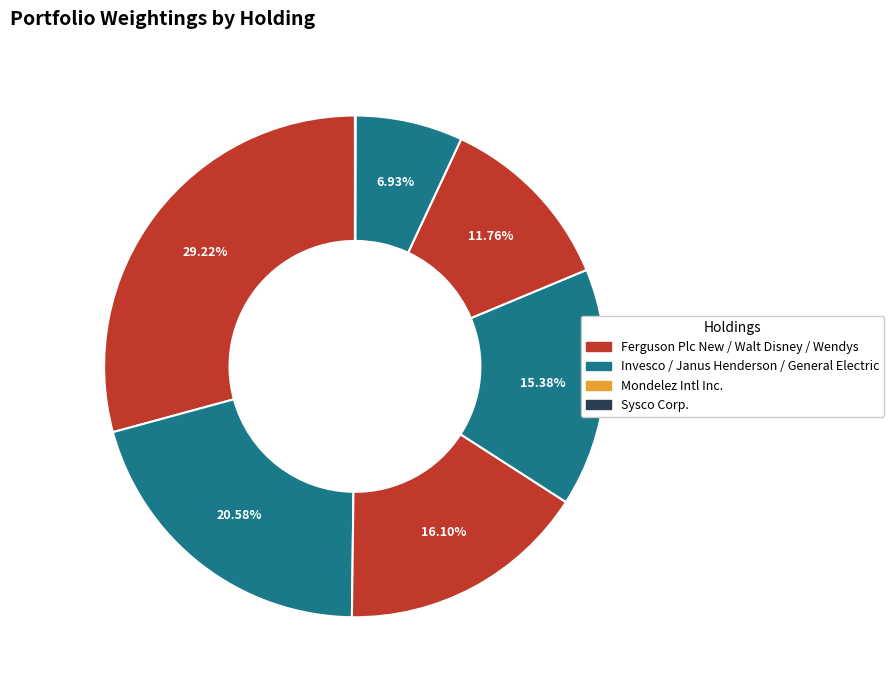

How many segments does this pie chart have?

8